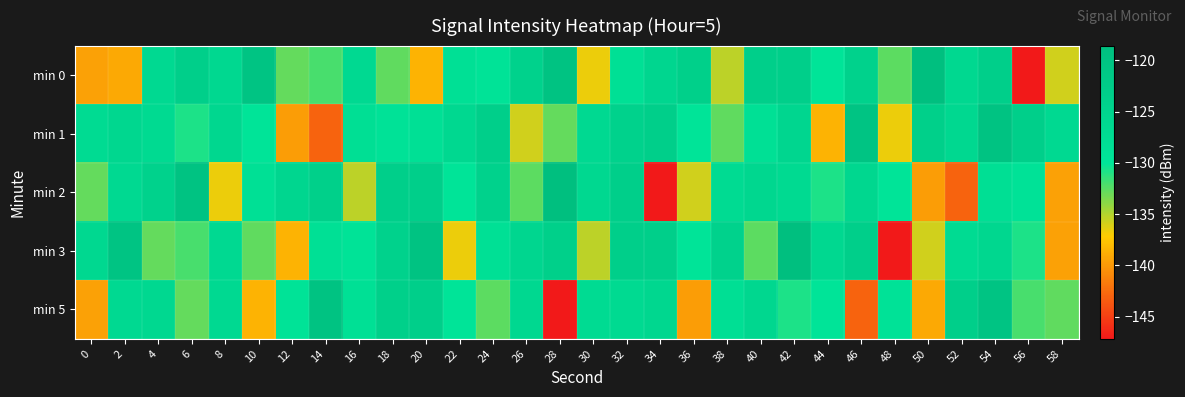

At which category is the sum across all series the highest?

54